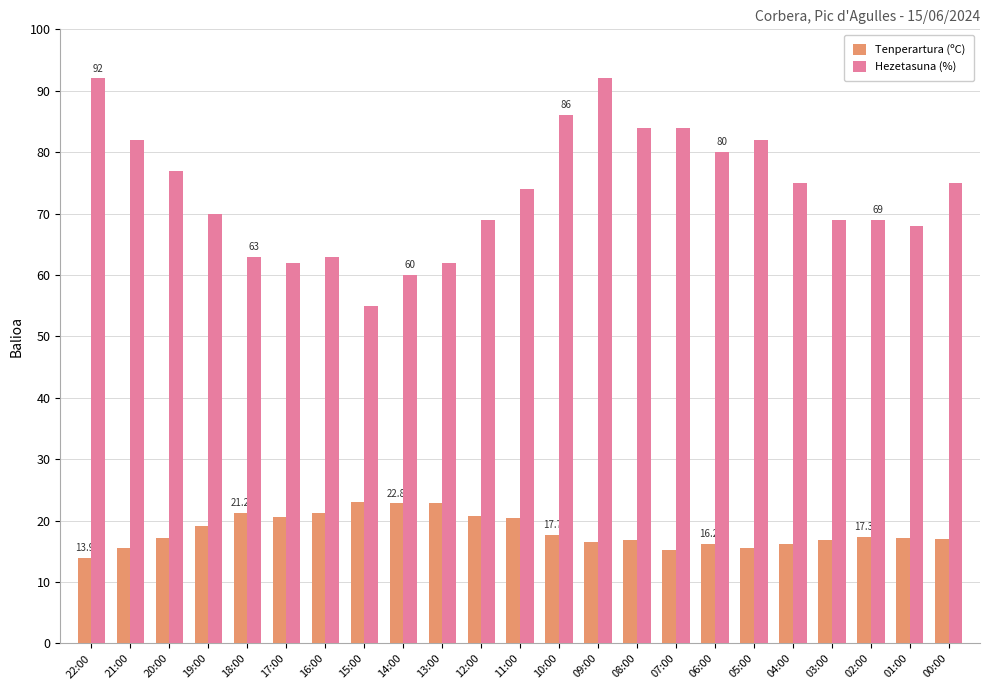

What is the label of the 2nd bar from the right?

01:00